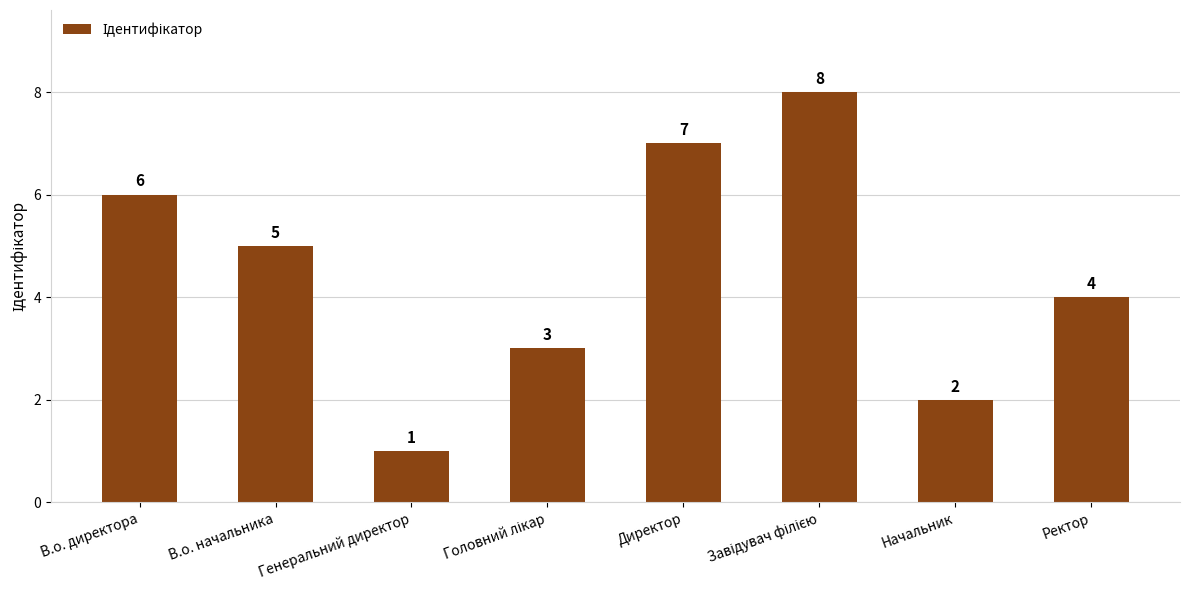

At which label is the value closest to 4?

Ректор